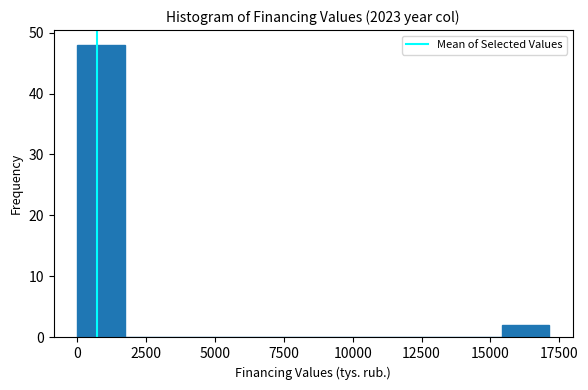

Read against the x-axis, roughly where is the centre of the tallest bar?

1000